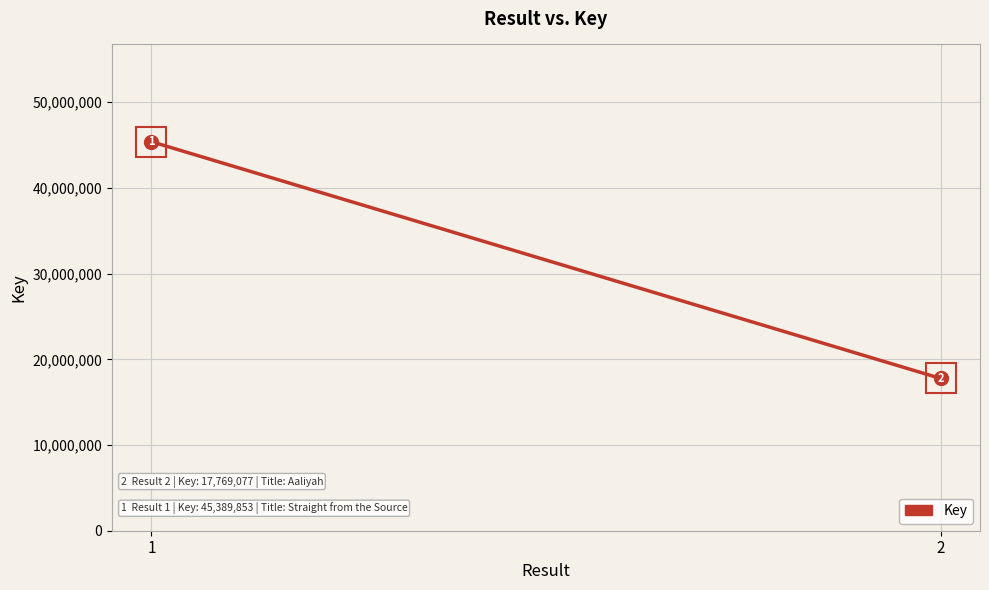

What is the average value?

31579465